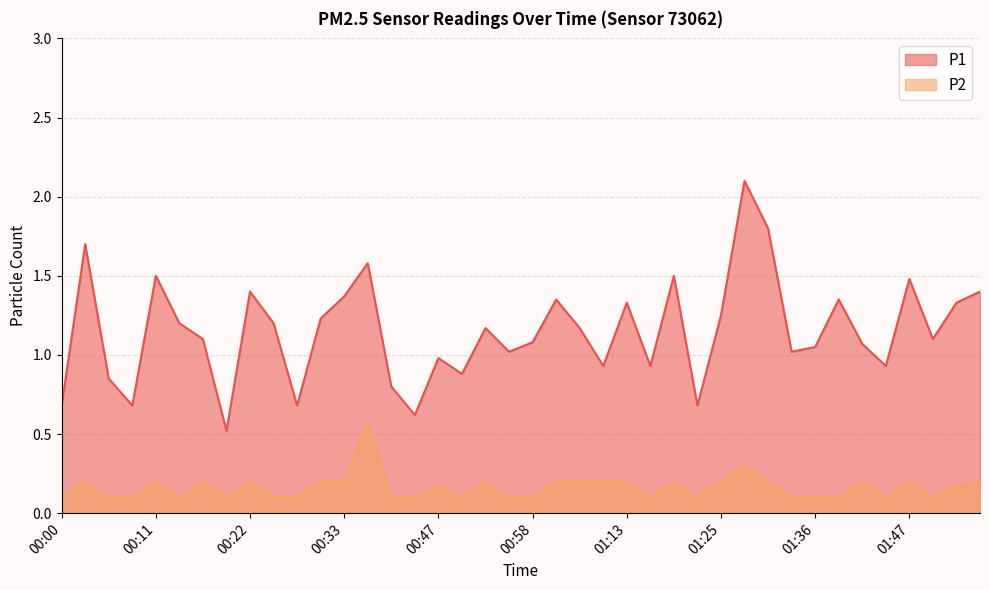

Which label corresponds to the largest value in the chart?

01:27